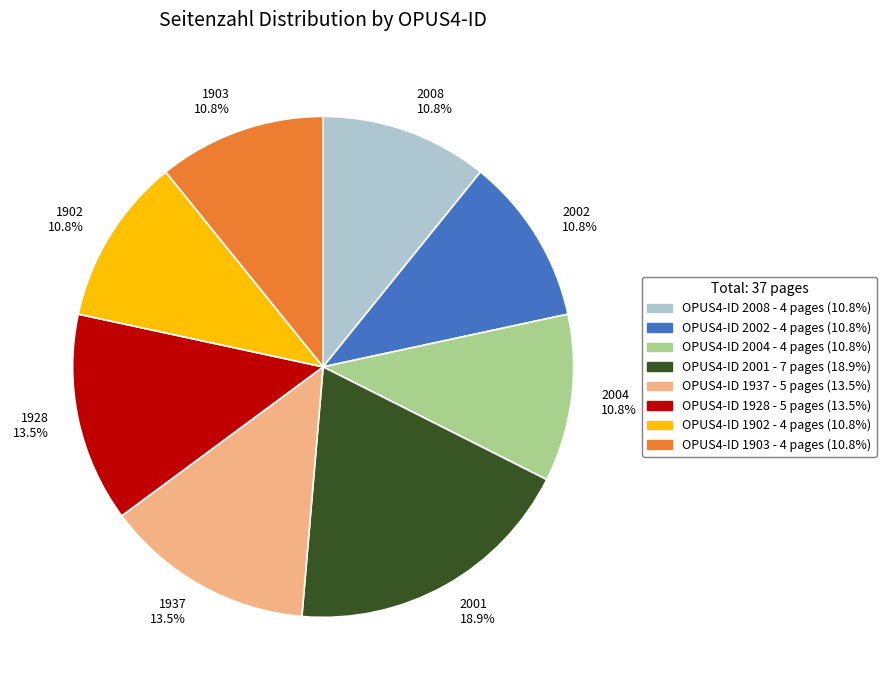

How many segments does this pie chart have?

8